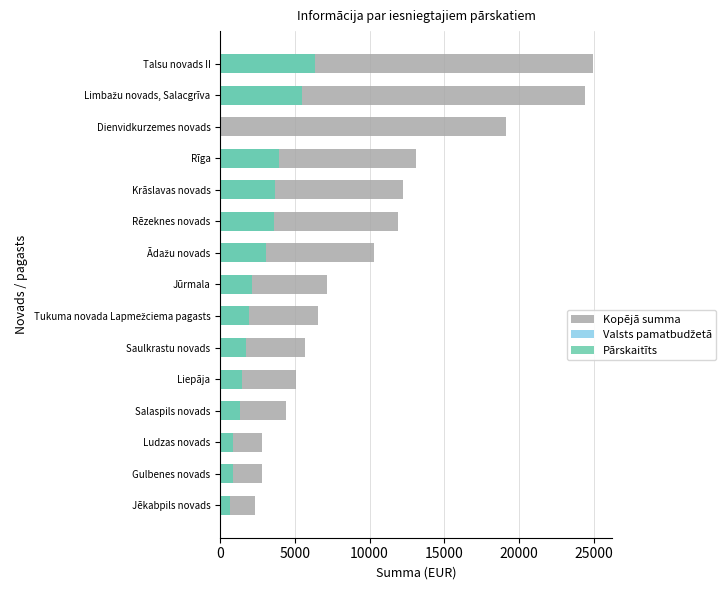

Which series changed the most between Salaspils novads and Talsu novads II?

Kopējā summa